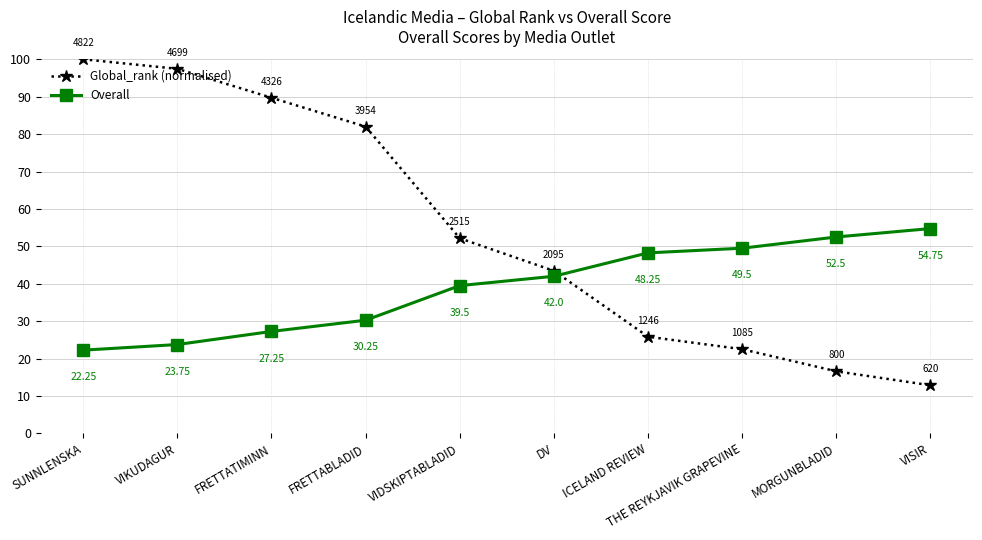

True or false: Overall has a value of 12.8 at FRETTATIMINN.

False